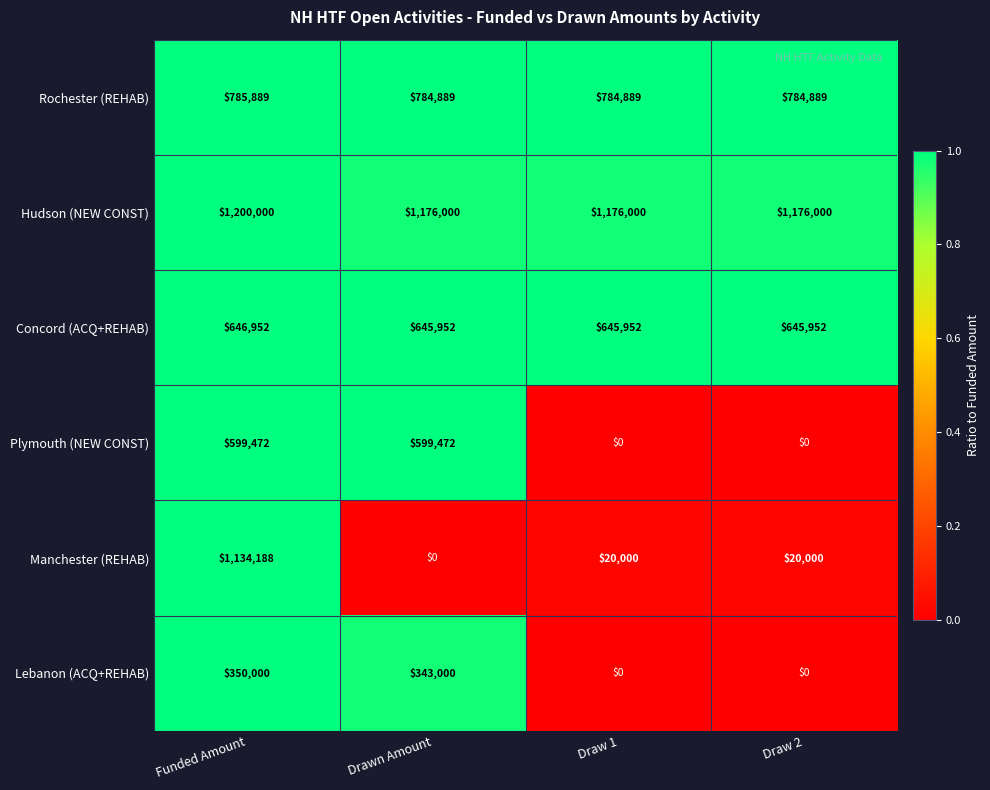

The value of Hudson (NEW CONST) at Funded Amount is 2145366. True or false?

False